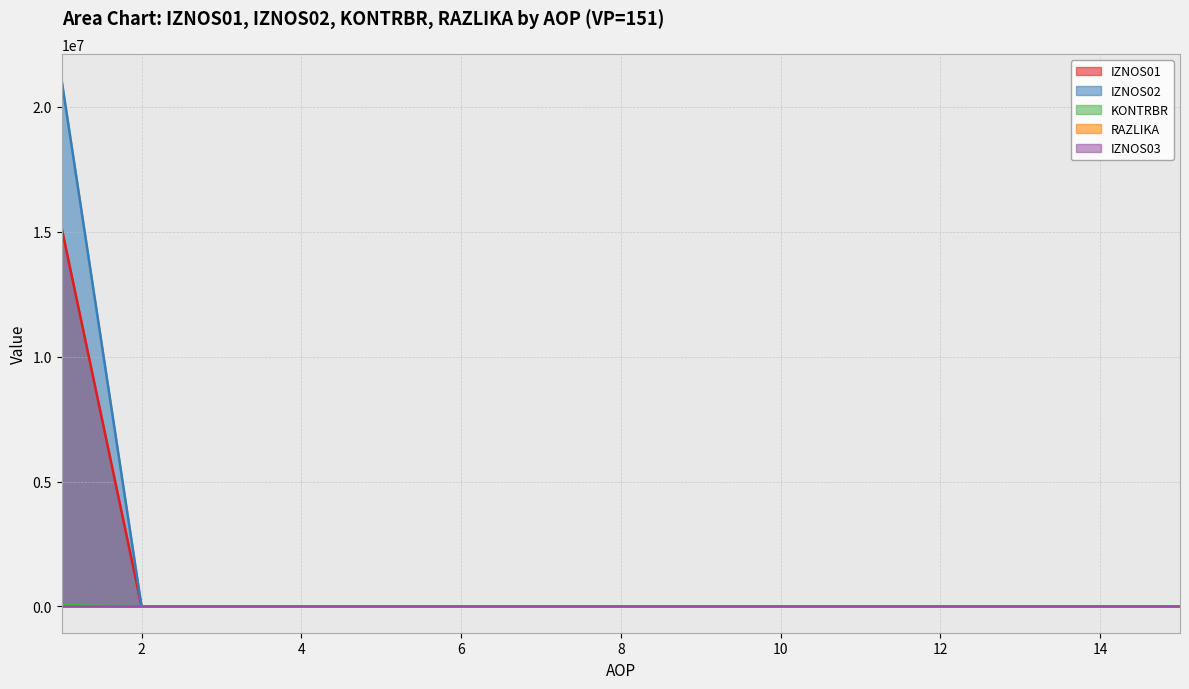

Is the value of KONTRBR at 8 greater than the value of IZNOS02 at 9?

No